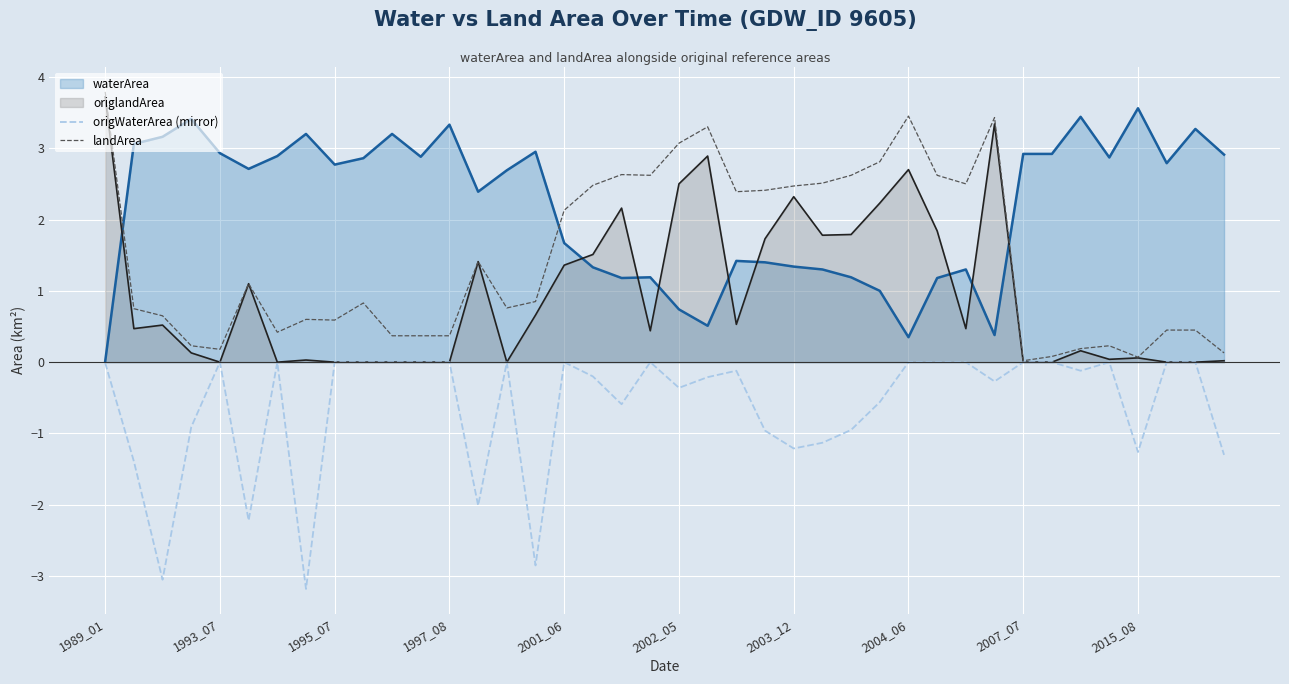

List the series in order of their overall mean, highest first.

waterArea, landArea, origlandArea, origWaterArea (mirror)